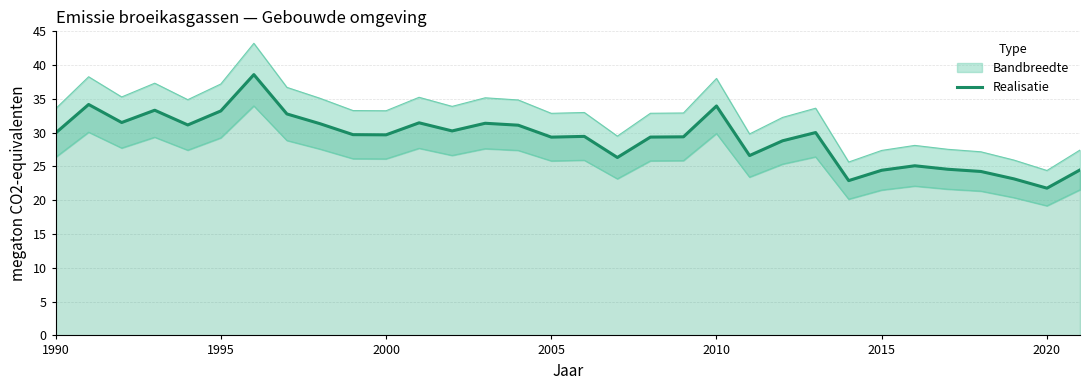

What is the lowest value of the Realisatie series?

21.8